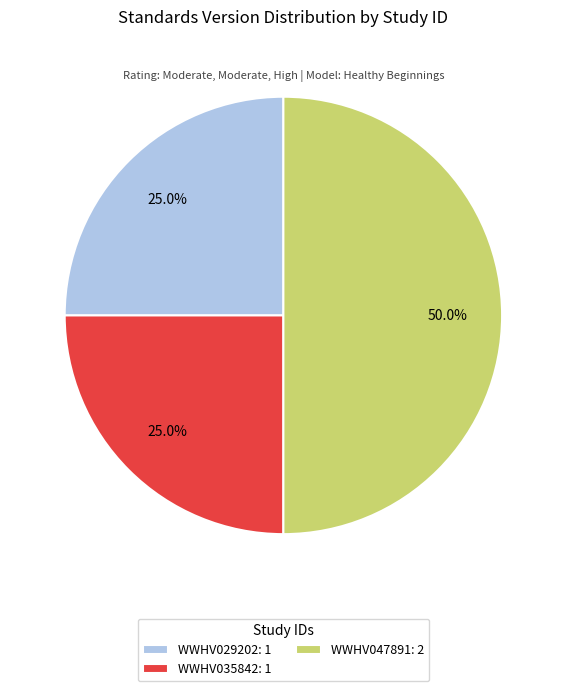

To the nearest percent, what percentage of the pie is WWHV035842?

25%